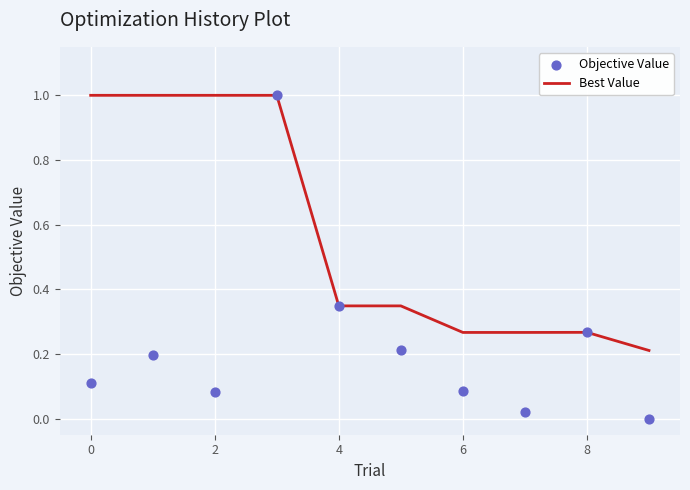

True or false: Best Value has a value of 1.3 at 0.

False